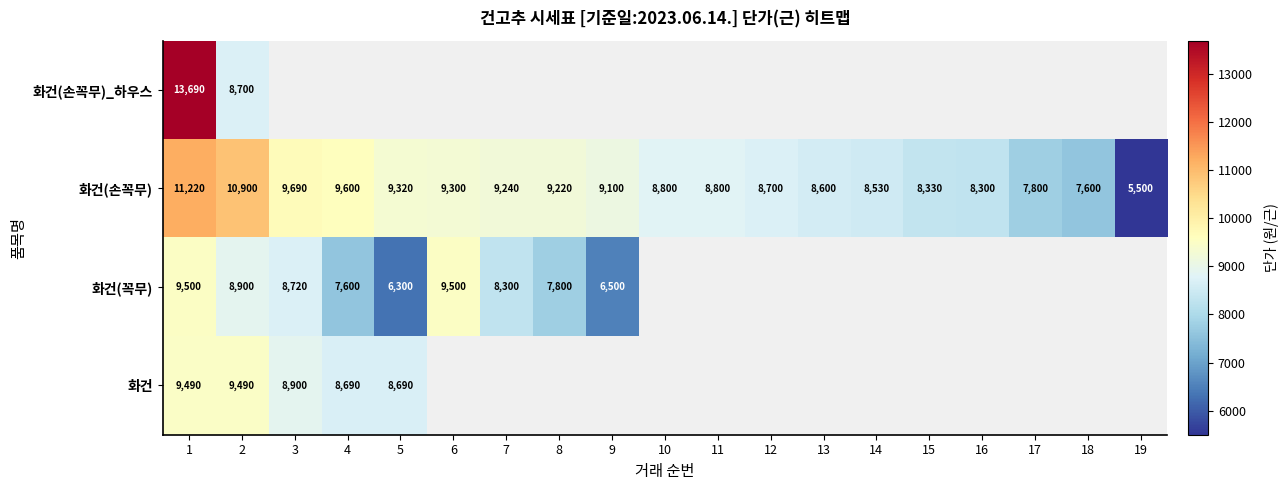

What is the sum of the 화건(손꼭무) values at 14 and 13?

17130